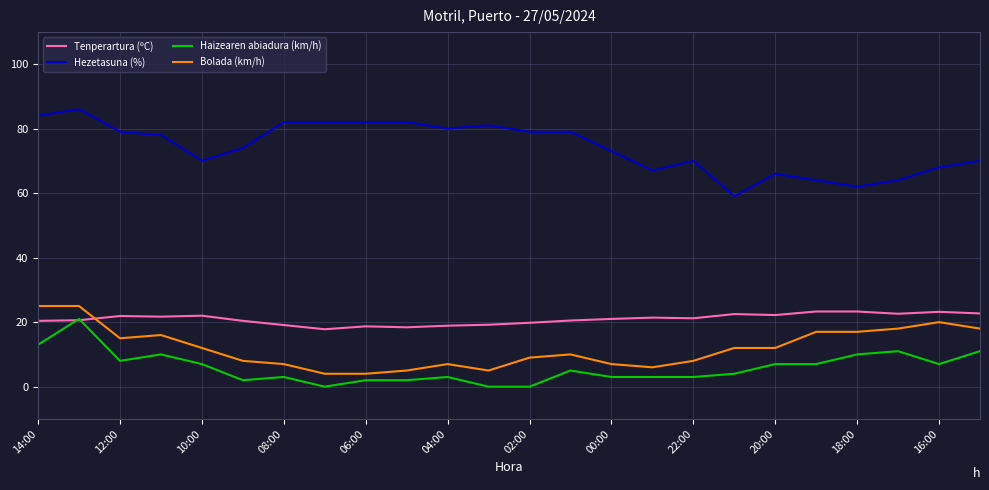

True or false: Bolada (km/h) and Tenperartura (ºC) intersect in this chart.

True